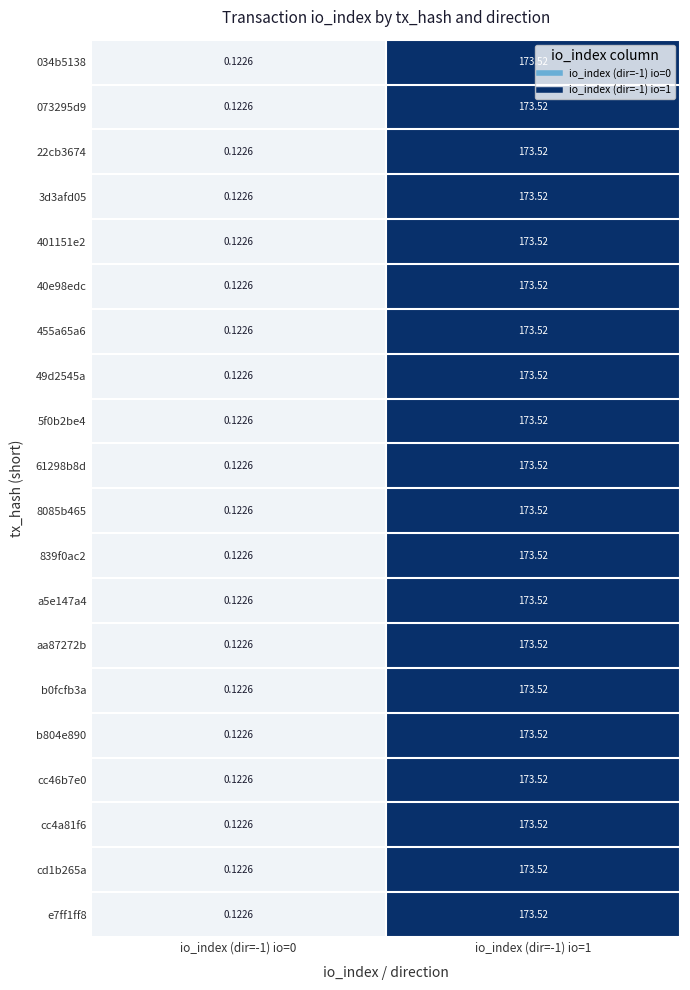

What is the total value across all series at io_index (dir=-1) io=0?

2.5